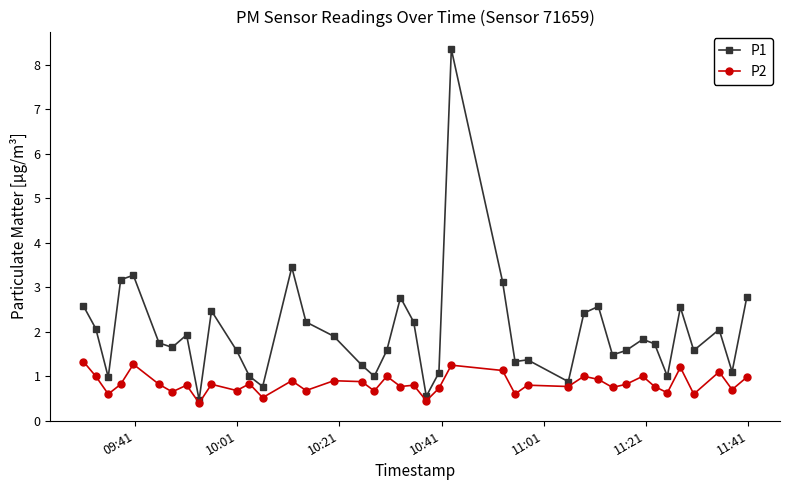

Rank the series by their maximum value, from lowest to highest.

P2, P1